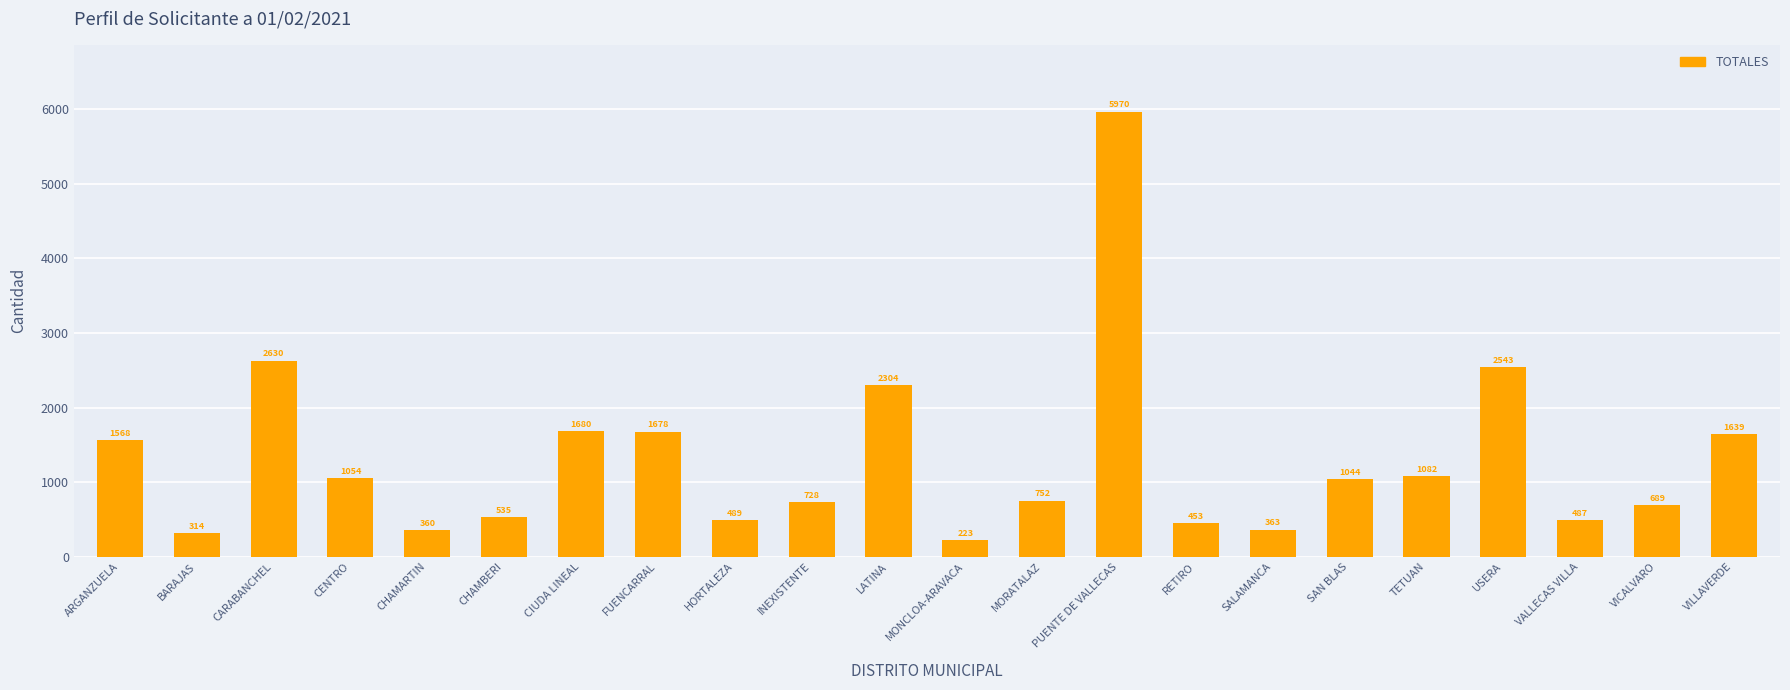

Reading left to right, transcribe all the data shown in this chart.

ARGANZUELA=1568	BARAJAS=314	CARABANCHEL=2630	CENTRO=1054	CHAMARTIN=360	CHAMBERI=535	CIUDA LINEAL=1680	FUENCARRAL=1678	HORTALEZA=489	INEXISTENTE=728	LATINA=2304	MONCLOA-ARAVACA=223	MORATALAZ=752	PUENTE DE VALLECAS=5970	RETIRO=453	SALAMANCA=363	SAN BLAS=1044	TETUAN=1082	USERA=2543	VALLECAS VILLA=487	VICALVARO=689	VILLAVERDE=1639